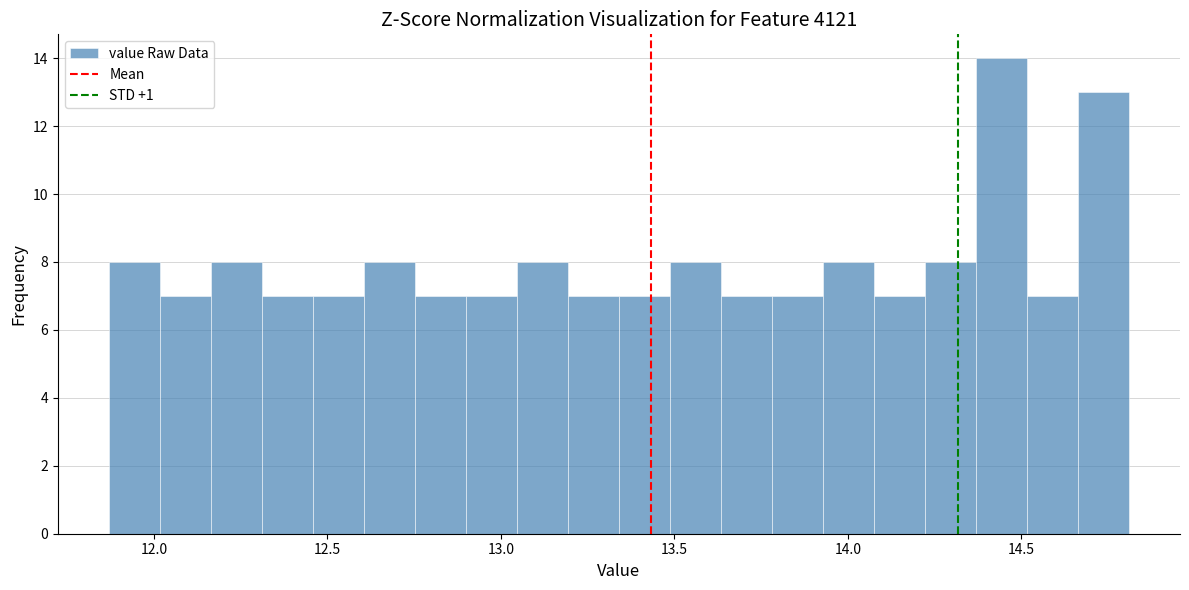

Around what value on the x-axis is the tallest bar? Give the approximate position of its centre, as read against the axis.

14.45